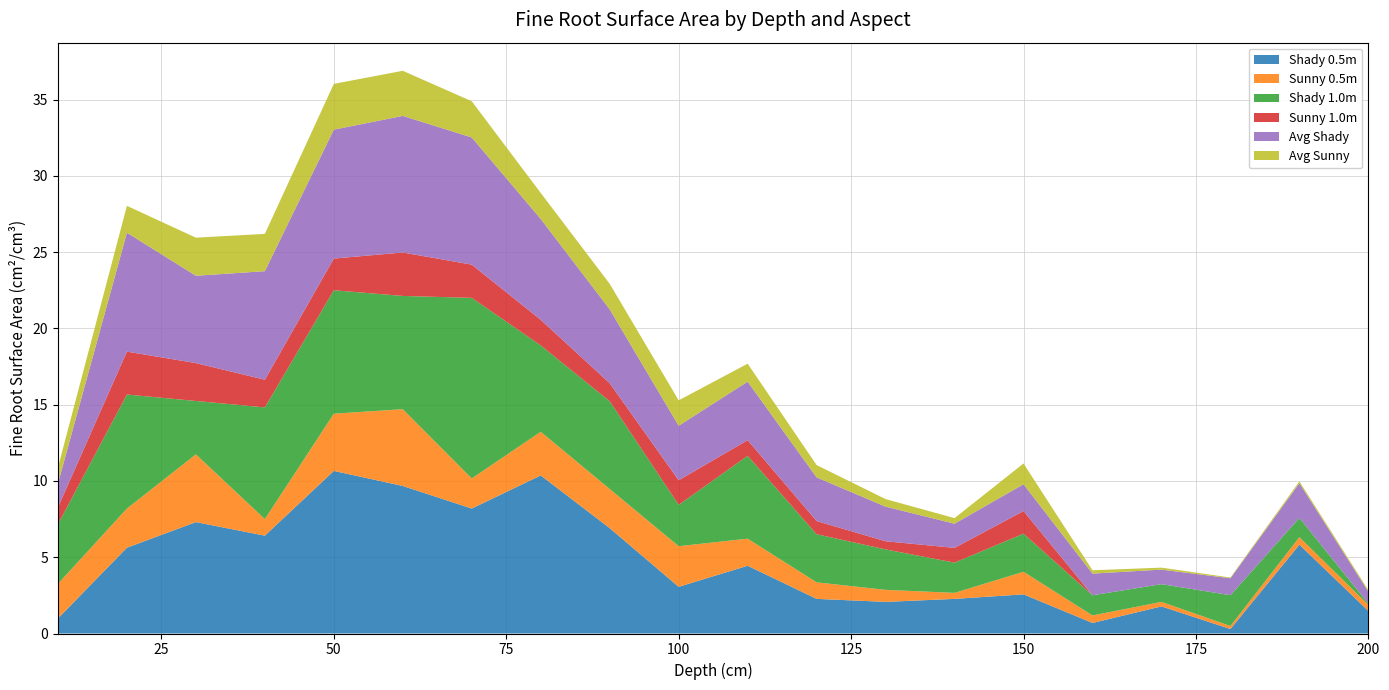

Reading left to right, what are all the values shown in this chart?

Shady 0.5m: 10=1.0	20=5.6	30=7.3	40=6.4	50=10.7	60=9.7	70=8.2	80=10.4	90=6.9	100=3.1	110=4.4	120=2.3	130=2.1	140=2.3	150=2.6	160=0.7	170=1.8	180=0.3	190=5.8	200=1.5
Sunny 0.5m: 10=2.3	20=2.6	30=4.4	40=1.1	50=3.8	60=5.0	70=2.0	80=2.9	90=2.6	100=2.7	110=1.8	120=1.1	130=0.8	140=0.4	150=1.5	160=0.5	170=0.3	180=0.2	190=0.5	200=0.4
Shady 1.0m: 10=3.9	20=7.5	30=3.5	40=7.3	50=8.1	60=7.4	70=11.8	80=5.7	90=5.8	100=2.7	110=5.4	120=3.2	130=2.7	140=2.0	150=2.5	160=1.3	170=1.2	180=2.0	190=1.3	200=0.1
Sunny 1.0m: 10=1.1	20=2.8	30=2.5	40=1.8	50=2.1	60=2.8	70=2.2	80=1.7	90=1.2	100=1.6	110=1.0	120=0.9	130=0.5	140=1.0	150=1.5	160=0.0	170=0.0	180=0.0	190=0.0	200=0.0
Avg Shady: 10=1.6	20=7.8	30=5.7	40=7.1	50=8.5	60=9.0	70=8.3	80=6.6	90=4.8	100=3.6	110=3.8	120=2.9	130=2.3	140=1.6	150=1.8	160=1.4	170=1.0	180=1.1	190=2.3	200=0.8
Avg Sunny: 10=1.0	20=1.8	30=2.5	40=2.4	50=3.0	60=3.0	70=2.4	80=1.7	90=1.7	100=1.7	110=1.2	120=0.8	130=0.5	140=0.4	150=1.4	160=0.2	170=0.1	180=0.0	190=0.1	200=0.1